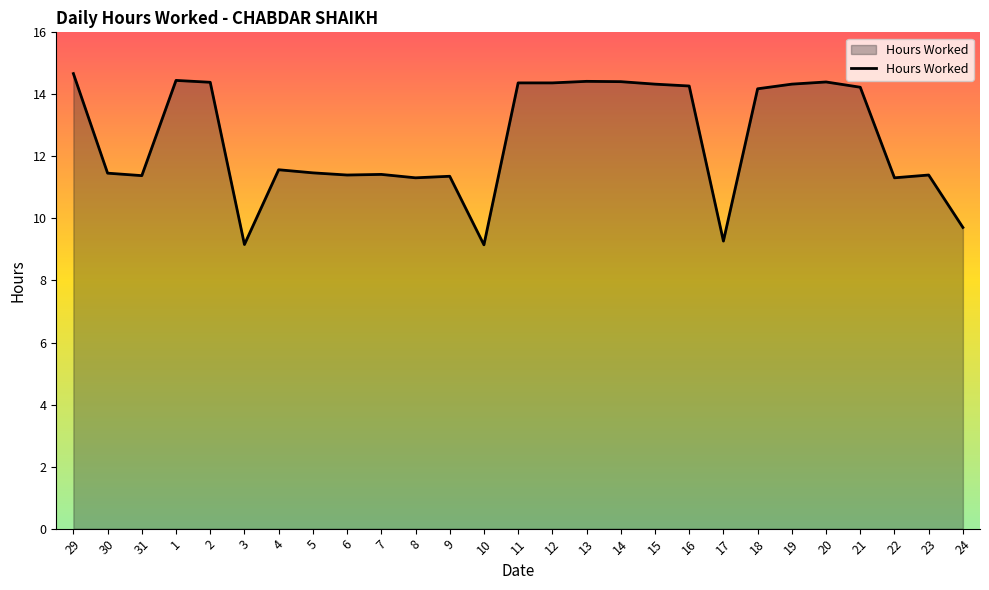

What is the smallest value displayed?

9.2